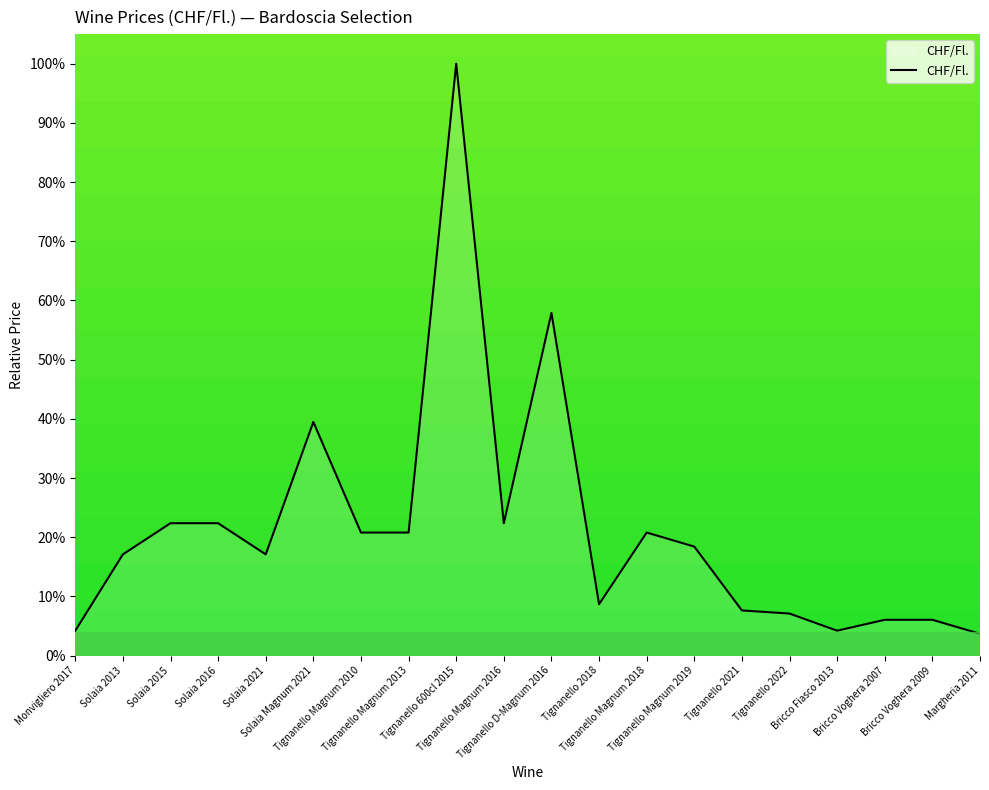

What is the minimum value shown in the chart?

3.7